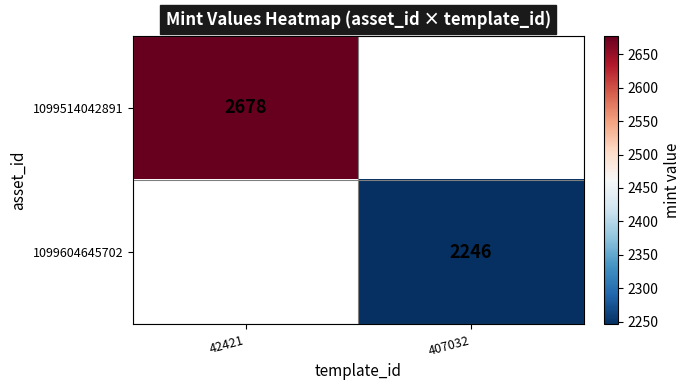

Is the value of 1099604645702 at 407032 greater than the value of 1099514042891 at 42421?

No